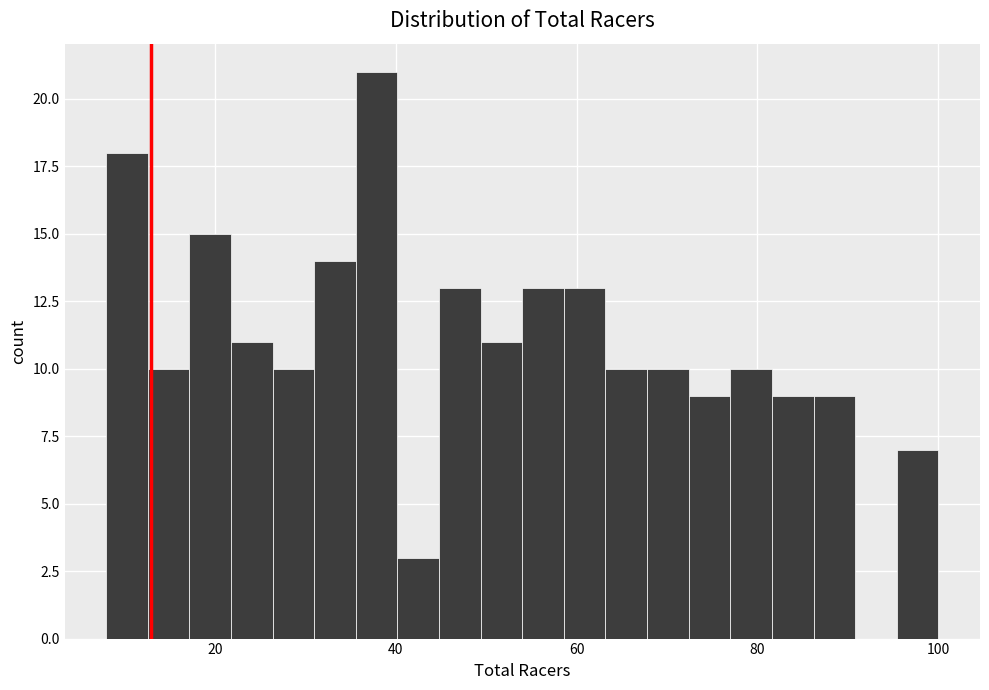

Around what value on the x-axis is the tallest bar? Give the approximate position of its centre, as read against the axis.

38